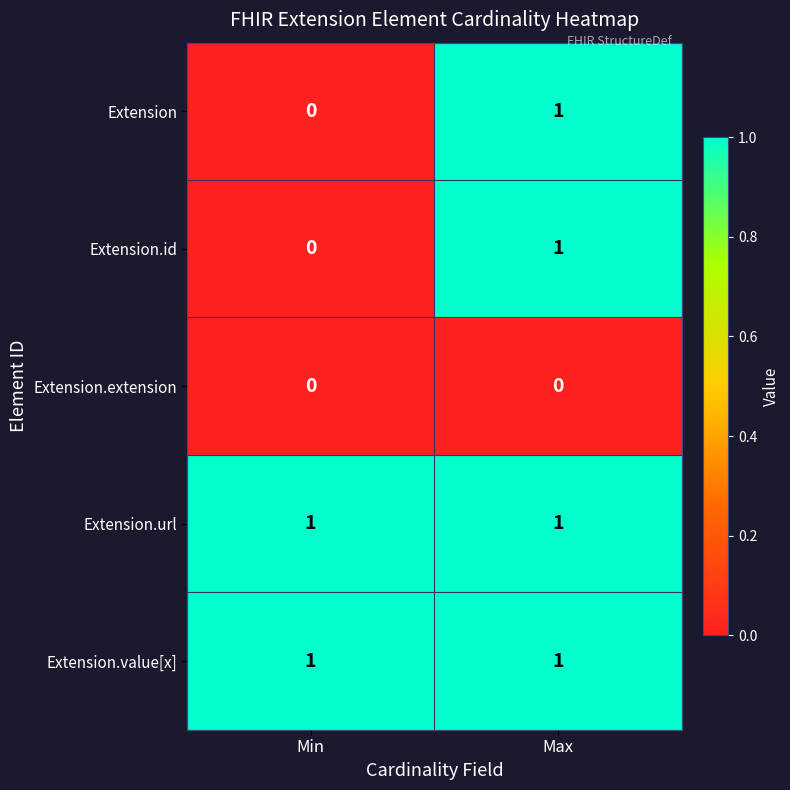

Where is Extension.id nearest to the value 0?

Min